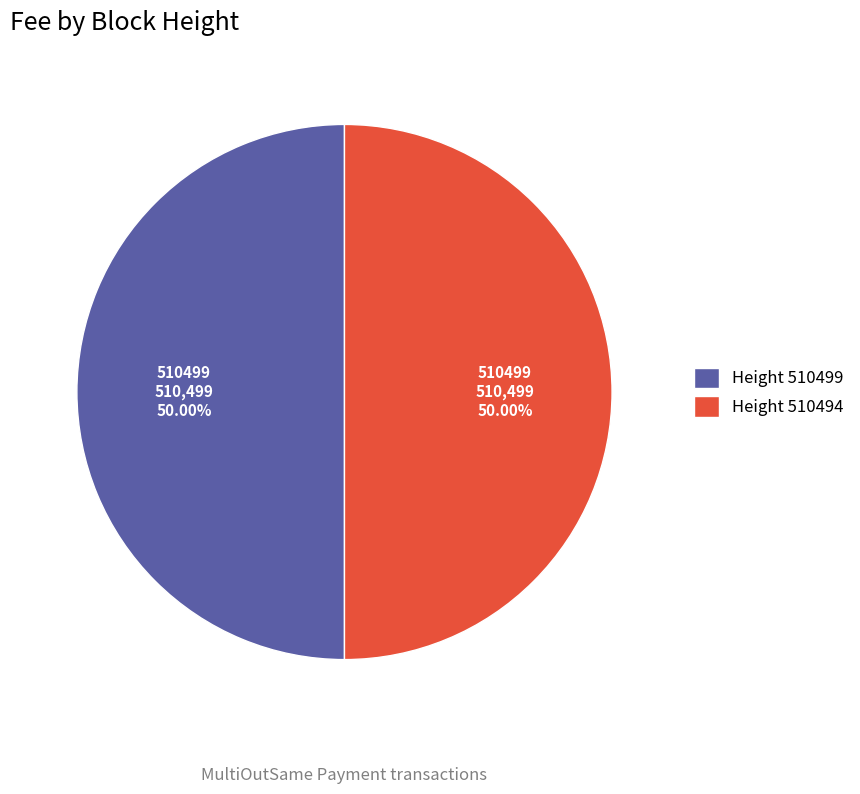

Approximately how many times larger is the value at Height 510499 compared to Height 510494?

1.0